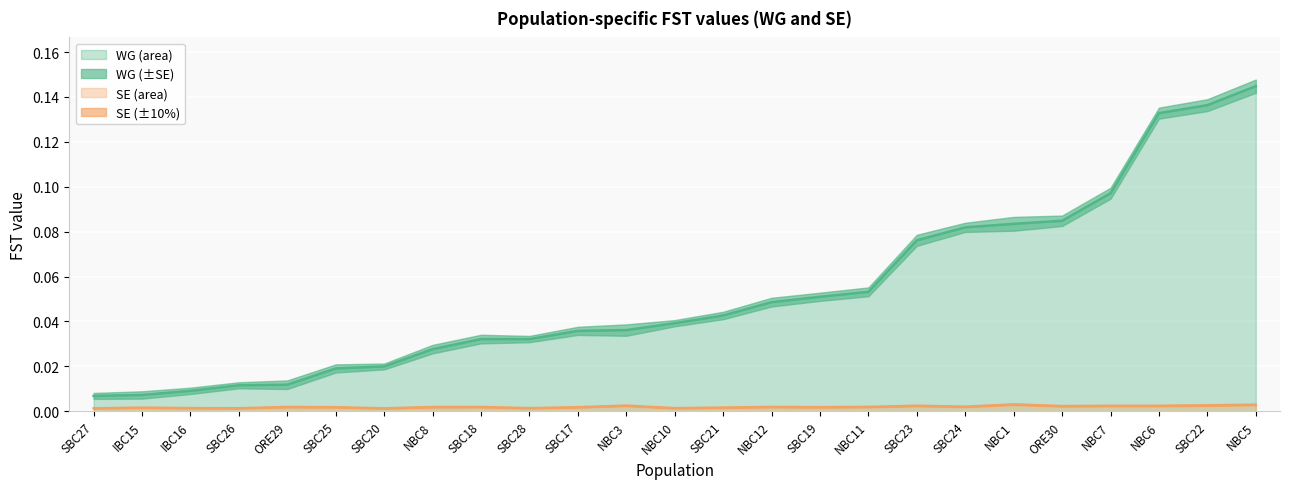

In SE, how many points are higher than both neighbors (excluding endpoints)?

7